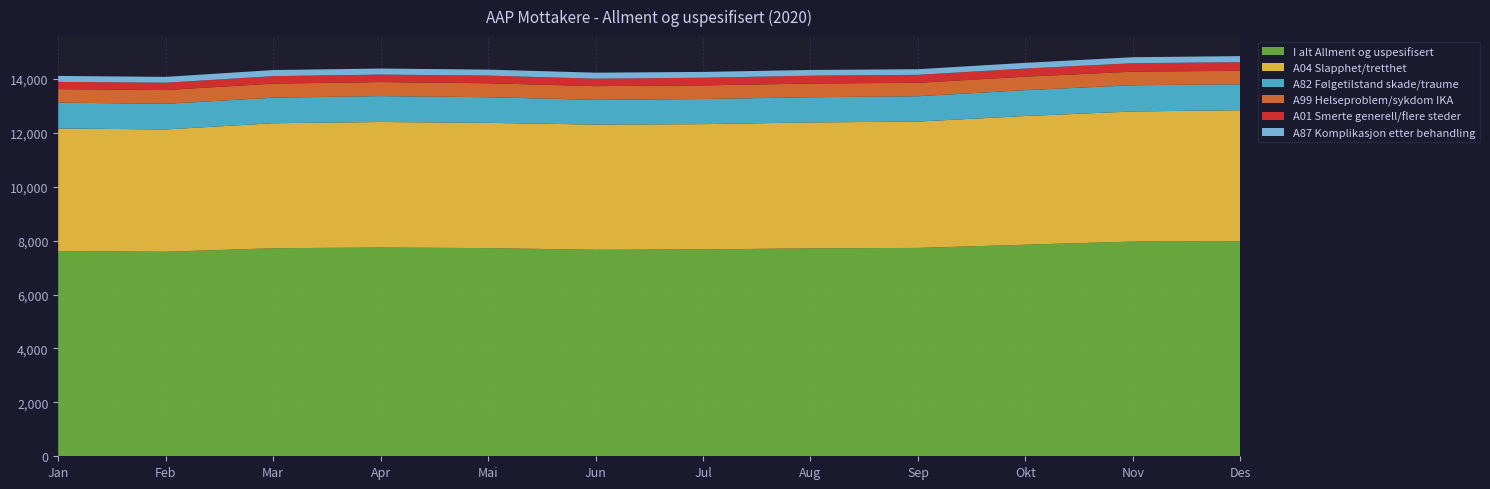

Reading left to right, extract all data points from this chart.

I alt Allment og uspesifisert: Jan=7611	Feb=7589	Mar=7719	Apr=7746	Mai=7724	Jun=7662	Jul=7676	Aug=7715	Sep=7731	Okt=7850	Nov=7968	Des=7974
A04 Slapphet/tretthet: Jan=4551	Feb=4537	Mar=4637	Apr=4657	Mai=4647	Jun=4645	Jul=4647	Aug=4671	Sep=4687	Okt=4775	Nov=4825	Des=4867
A82 Følgetilstand skade/traume: Jan=960	Feb=951	Mar=949	Apr=961	Mai=952	Jun=916	Jul=933	Aug=935	Sep=941	Okt=959	Nov=974	Des=959
A99 Helseproblem/sykdom IKA: Jan=500	Feb=510	Mar=521	Apr=521	Mai=517	Jun=510	Jul=505	Aug=508	Sep=499	Okt=500	Nov=503	Des=503
A01 Smerte generell/flere steder: Jan=270	Feb=273	Mar=278	Apr=277	Mai=284	Jun=278	Jul=284	Aug=292	Sep=295	Okt=302	Nov=314	Des=319
A87 Komplikasjon etter behandling: Jan=220	Feb=217	Mar=226	Apr=224	Mai=222	Jun=222	Jul=216	Aug=212	Sep=208	Okt=212	Nov=222	Des=225